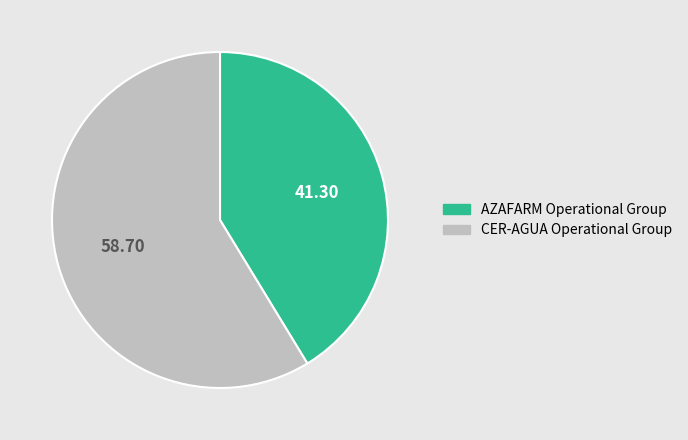

Does AZAFARM Operational Group represent more than half of the total?

No